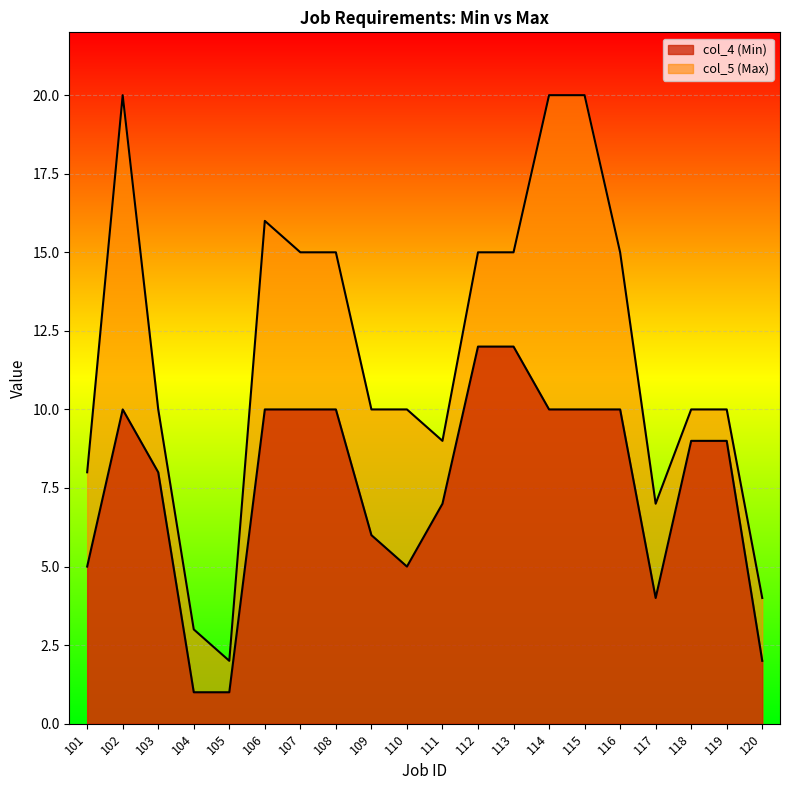

Between 120 and 115, which is larger?

115